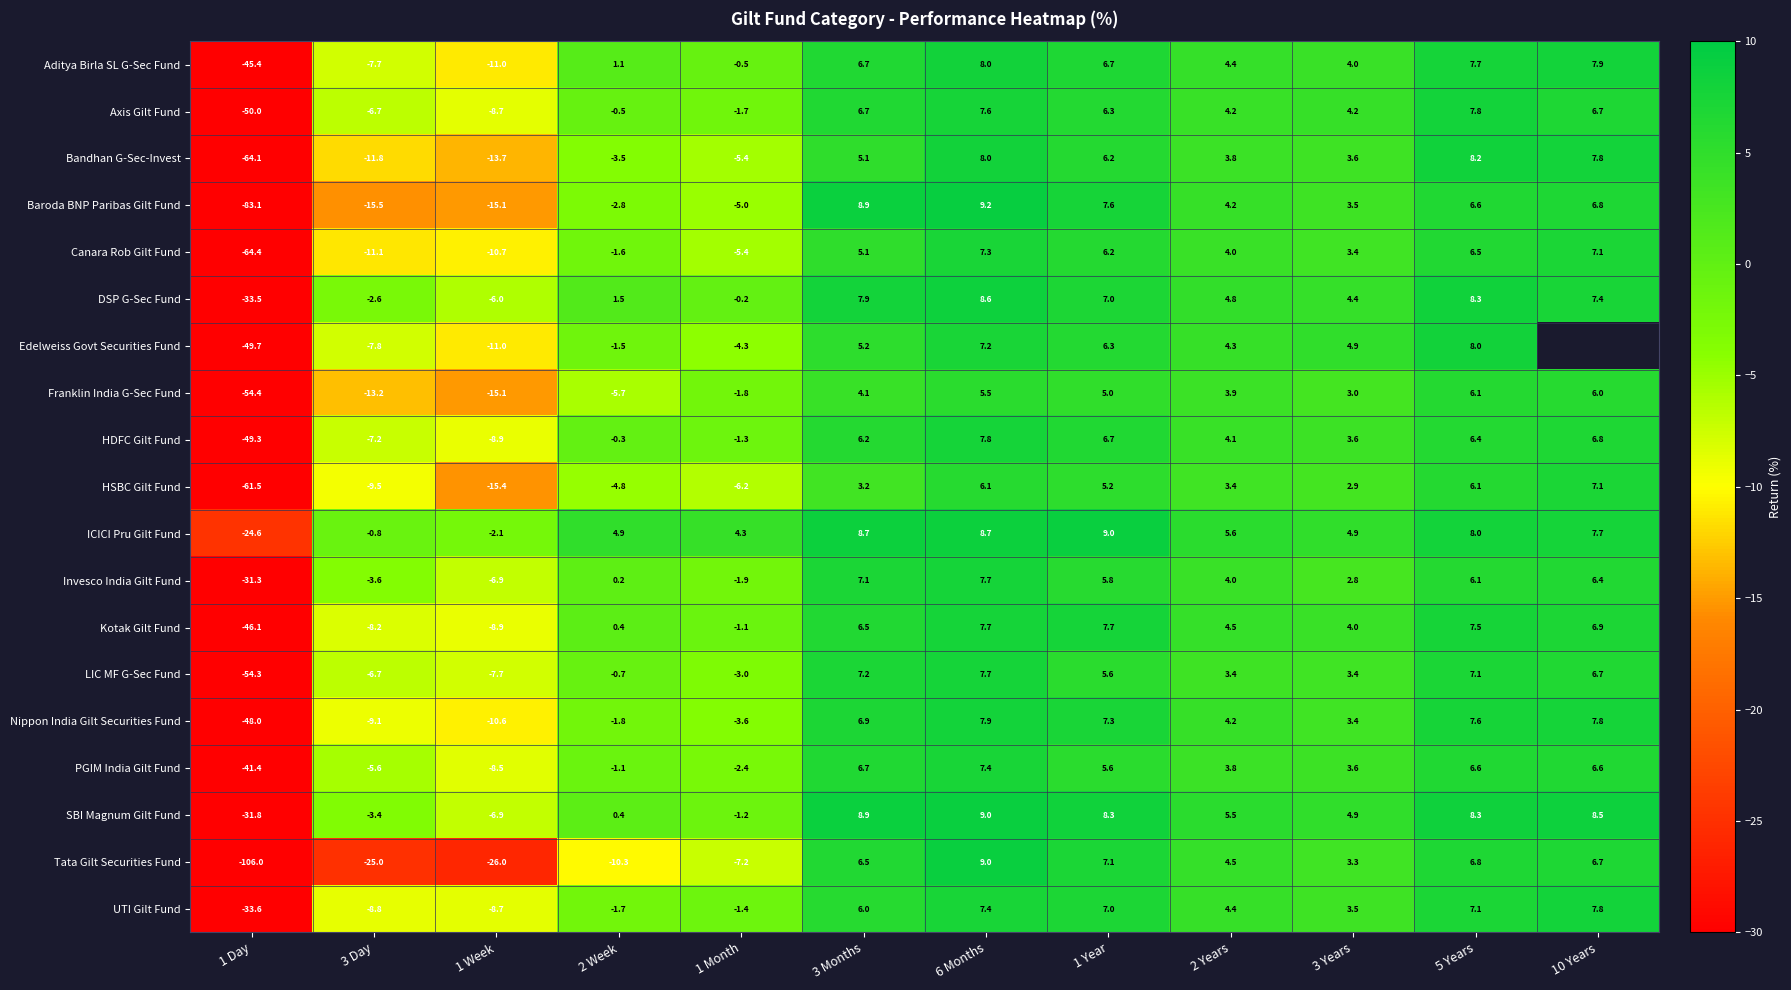

At which category does the chart reach its peak across all series?

6 Months